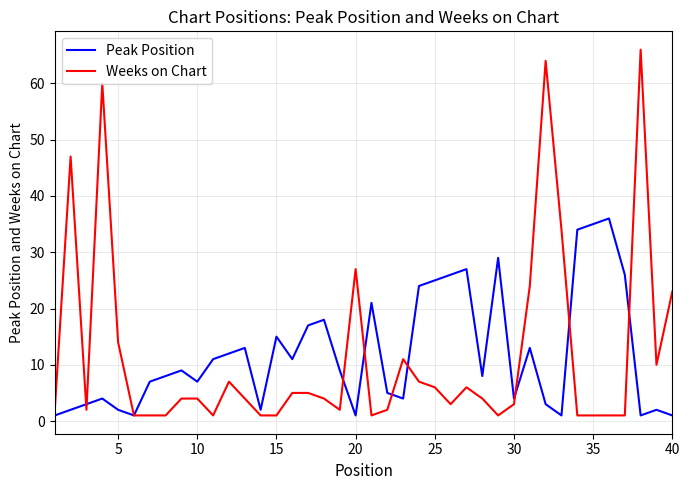

How many categories are shown in the chart?

40